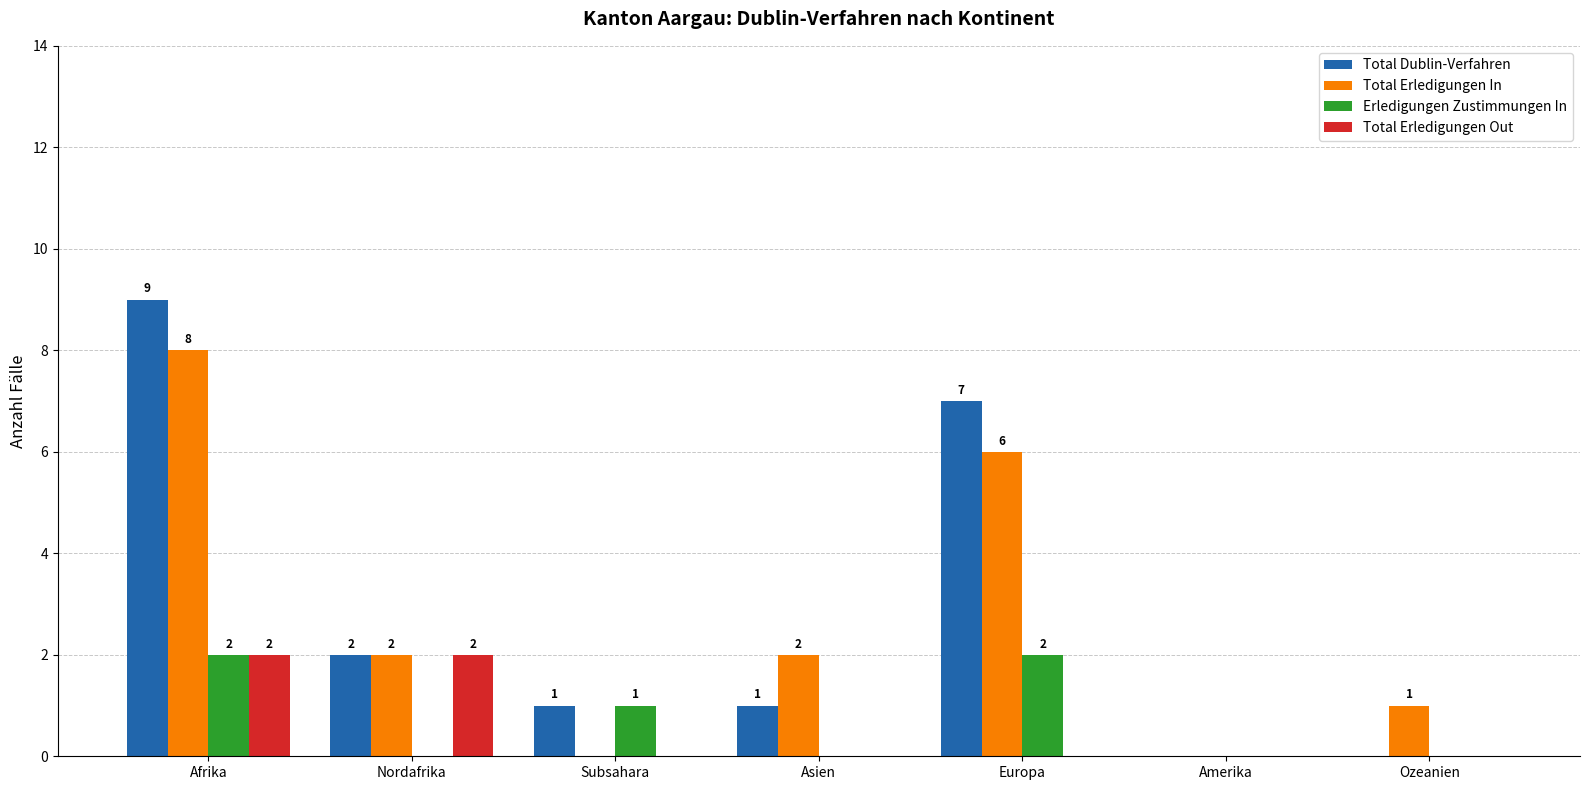

The Total Dublin-Verfahren series shows 7 at Europa. True or false?

True